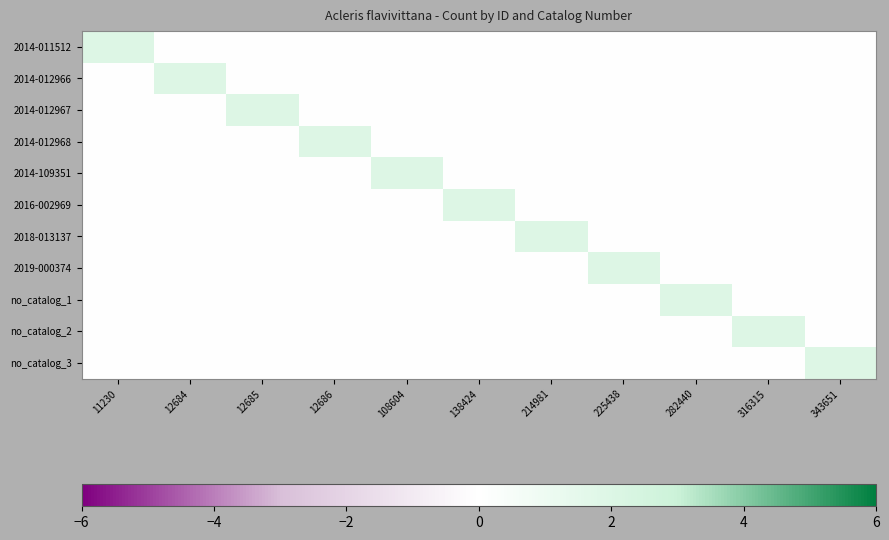

At 282440, list the series in order from largest to smallest.

no_catalog_1, 2014-011512, 2014-012966, 2014-012967, 2014-012968, 2014-109351, 2016-002969, 2018-013137, 2019-000374, no_catalog_2, no_catalog_3